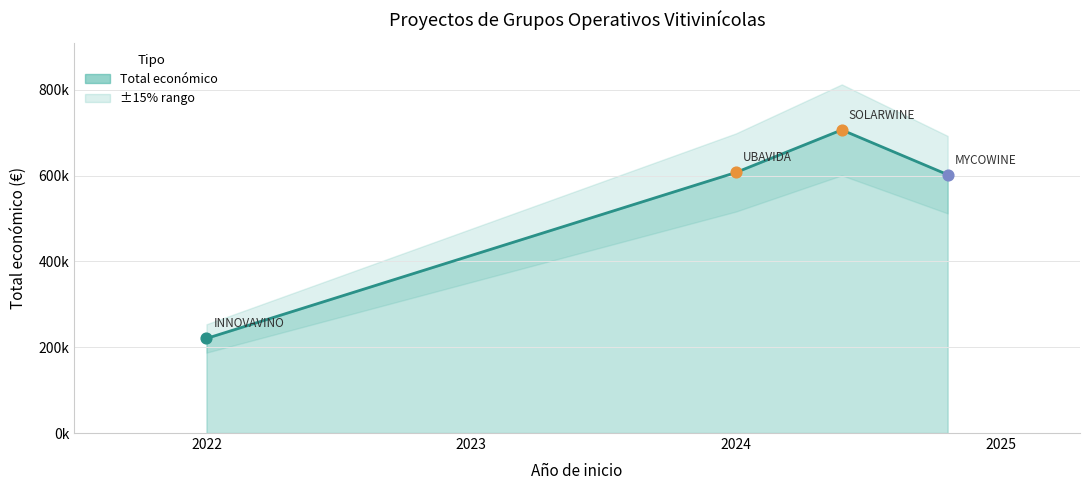

Between 2024 and 2022, which is larger?

2024